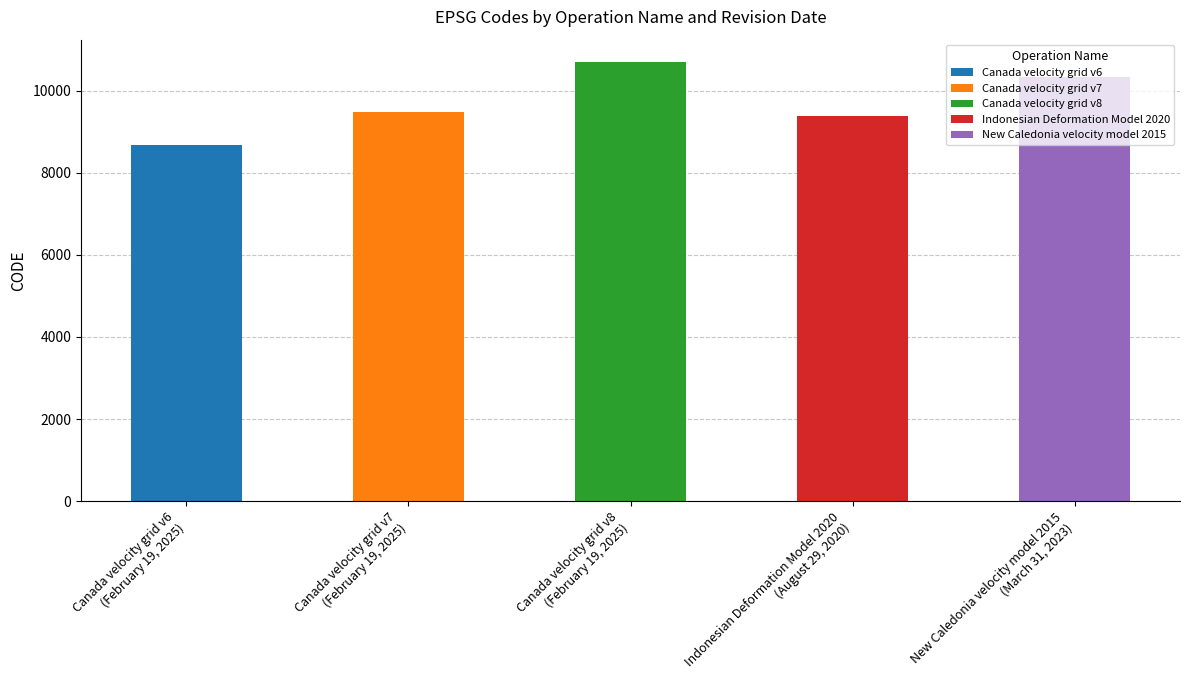

What is the sum of all values?

48564